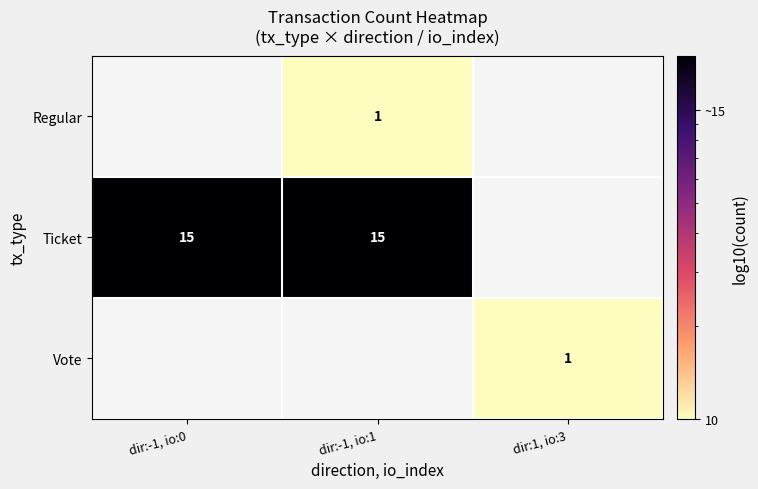

The Ticket series shows 8 at dir:-1, io:0. True or false?

False